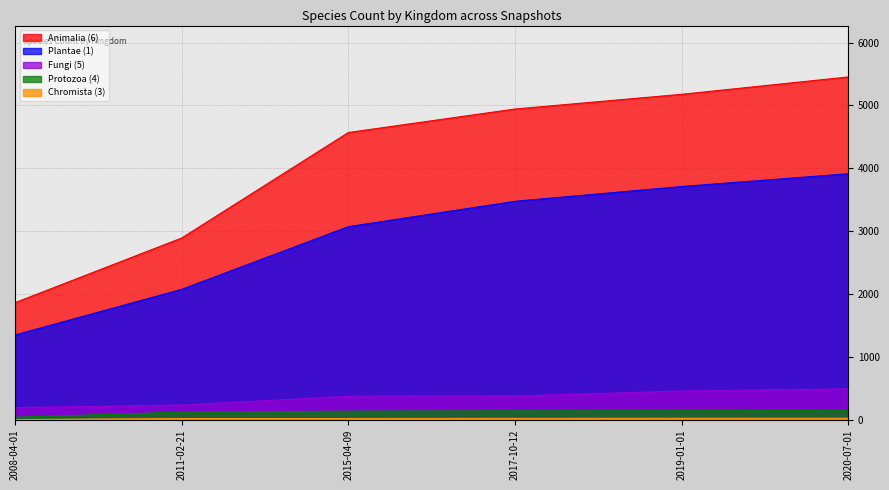

Is it true that Plantae (1) equals 3070 at 2015-04-09?

True